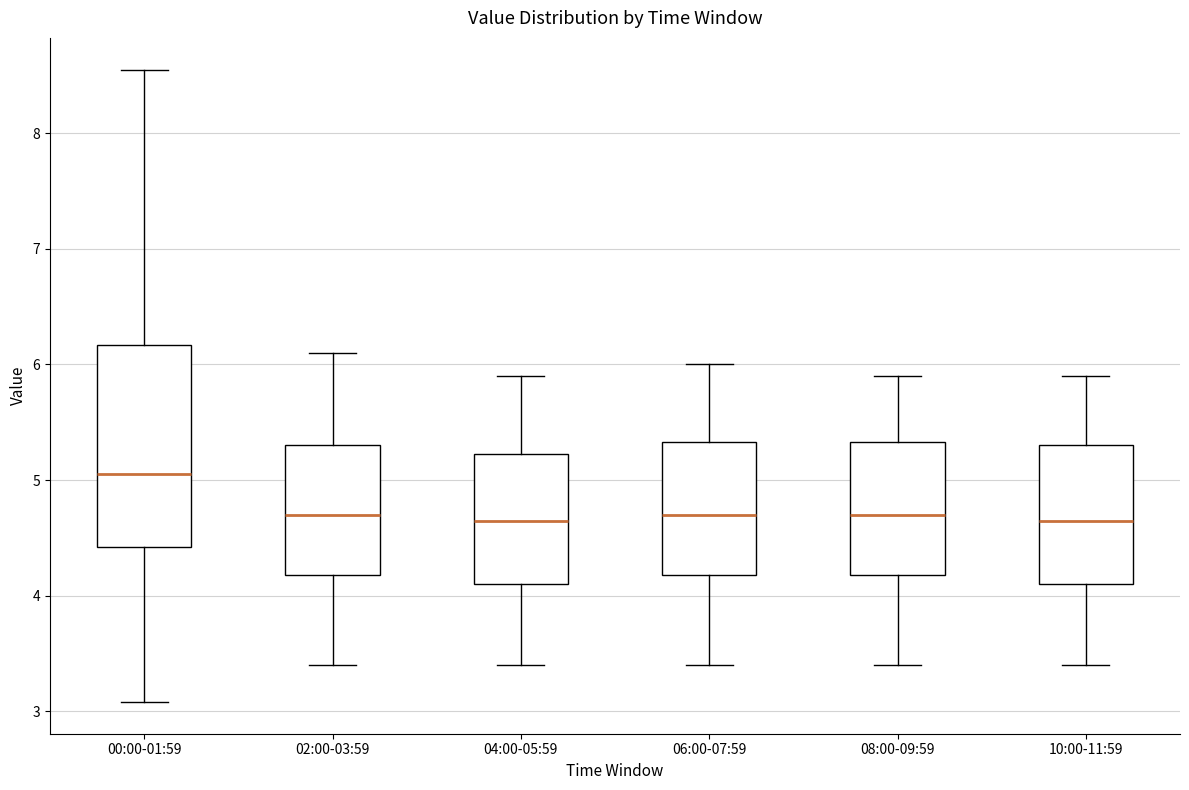

Where is the upper edge of the box for 00:00-01:59 on the y-axis? The values are not printed on the chart, so give them approximately, as read against the axis.

6.2